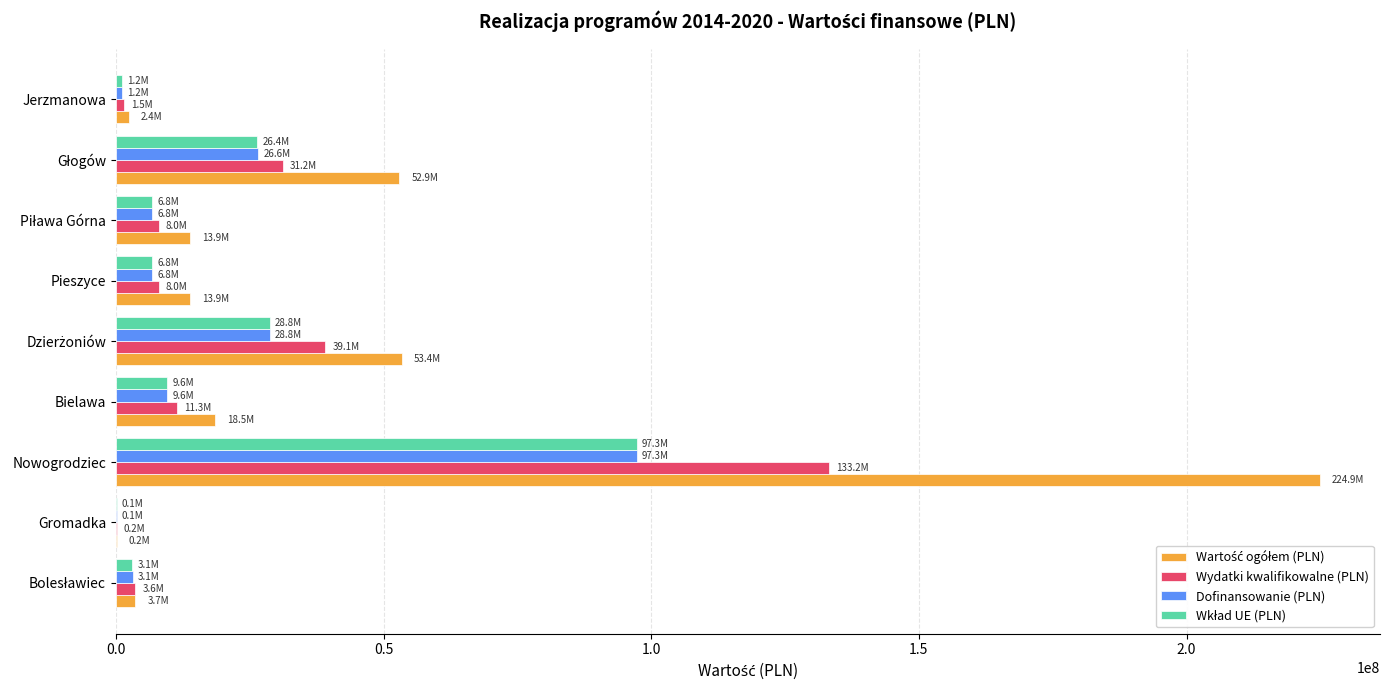

At which category does the chart reach its peak across all series?

Nowogrodziec